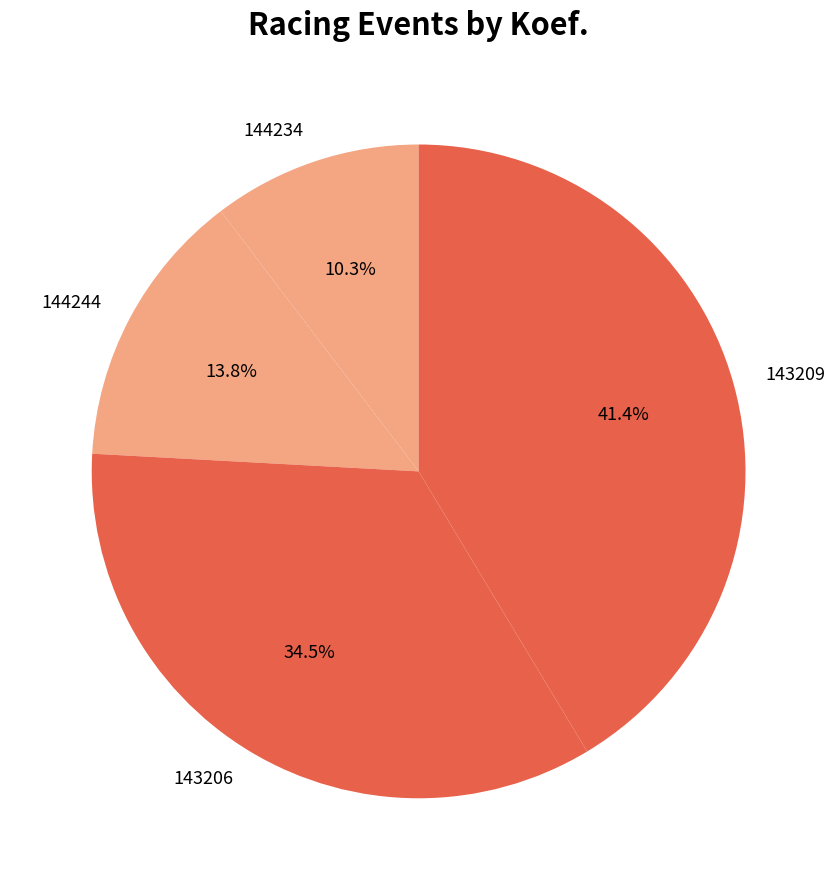

Is the sum of 144244 and 143206 greater than half?

No